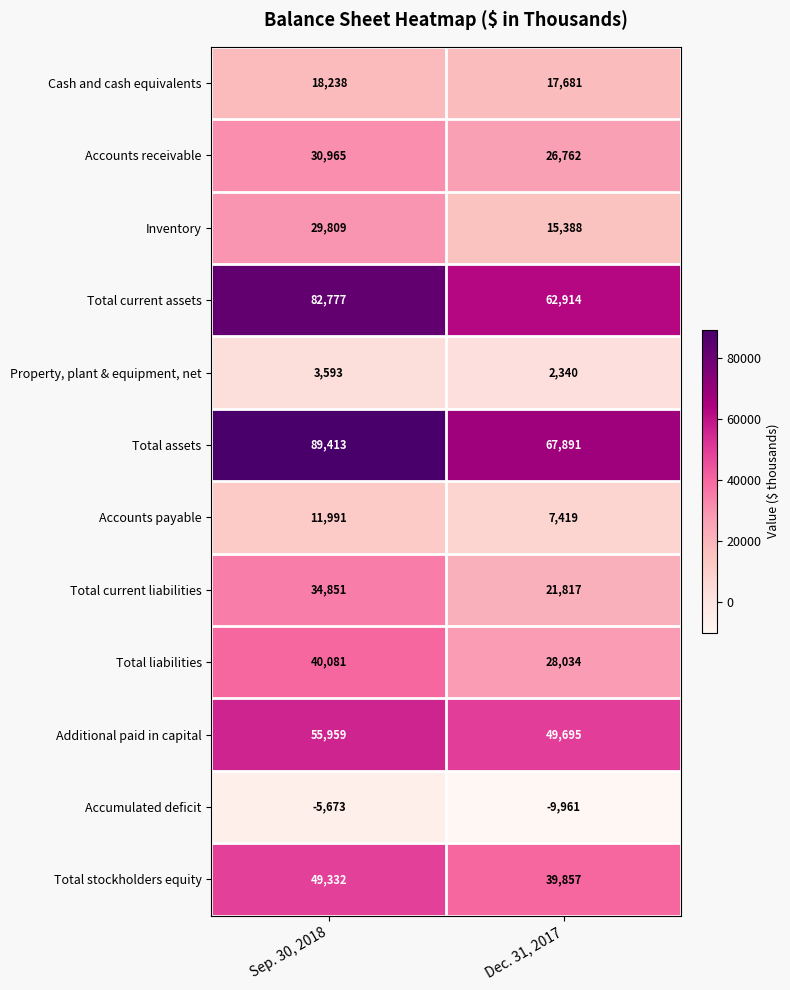

Reading right to left, transcribe all the data shown in this chart.

Cash and cash equivalents: Dec. 31, 2017=17681	Sep. 30, 2018=18238
Accounts receivable: Dec. 31, 2017=26762	Sep. 30, 2018=30965
Inventory: Dec. 31, 2017=15388	Sep. 30, 2018=29809
Total current assets: Dec. 31, 2017=62914	Sep. 30, 2018=82777
Property, plant & equipment, net: Dec. 31, 2017=2340	Sep. 30, 2018=3593
Total assets: Dec. 31, 2017=67891	Sep. 30, 2018=89413
Accounts payable: Dec. 31, 2017=7419	Sep. 30, 2018=11991
Total current liabilities: Dec. 31, 2017=21817	Sep. 30, 2018=34851
Total liabilities: Dec. 31, 2017=28034	Sep. 30, 2018=40081
Additional paid in capital: Dec. 31, 2017=49695	Sep. 30, 2018=55959
Accumulated deficit: Dec. 31, 2017=-9961	Sep. 30, 2018=-5673
Total stockholders equity: Dec. 31, 2017=39857	Sep. 30, 2018=49332